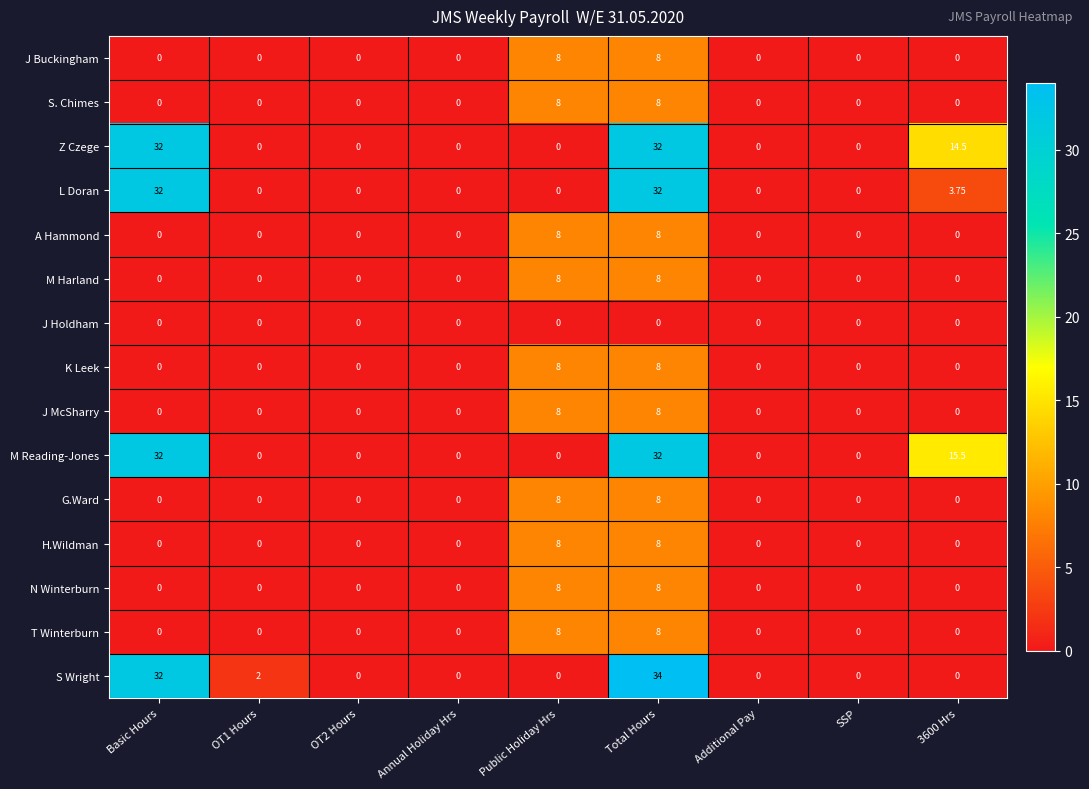

Which series has the largest total across all categories?

M Reading-Jones